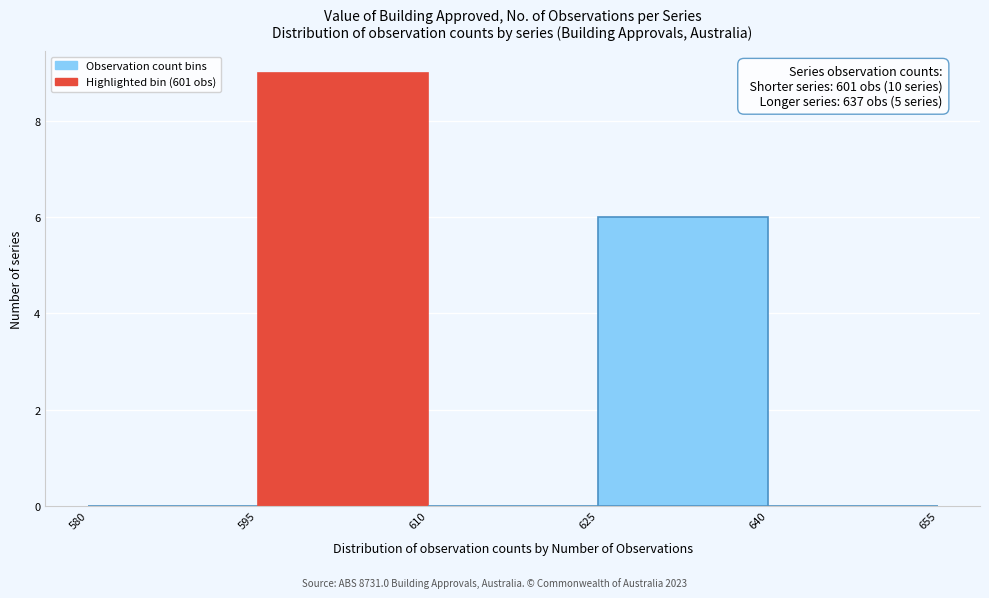

Which range on the x-axis has the tallest bar?

595 to 610